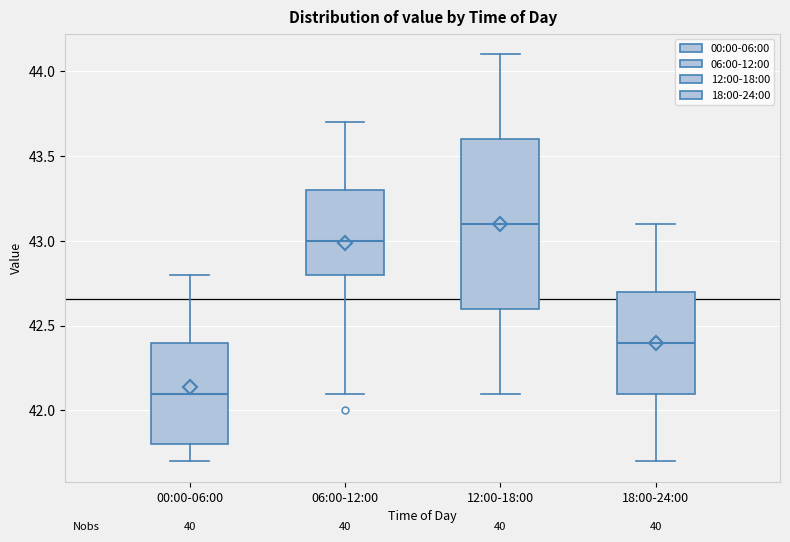

Which box's median line is the lowest?

00:00-06:00